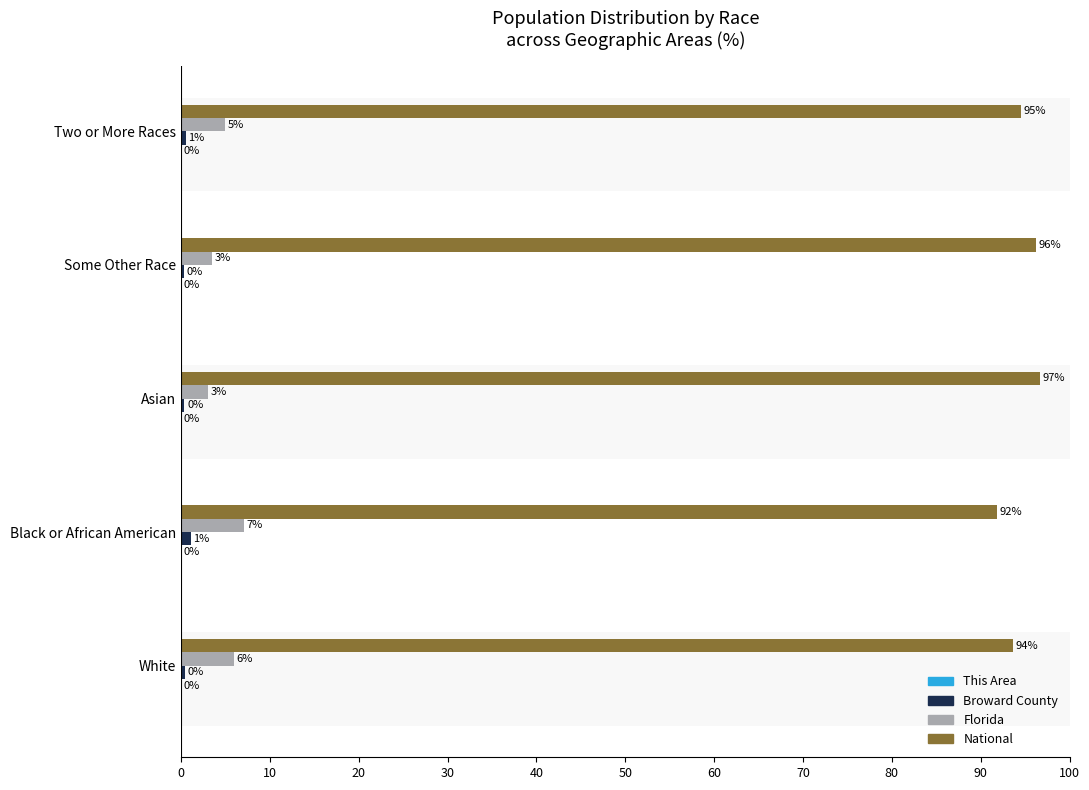

Which series has the widest spread of values?

National